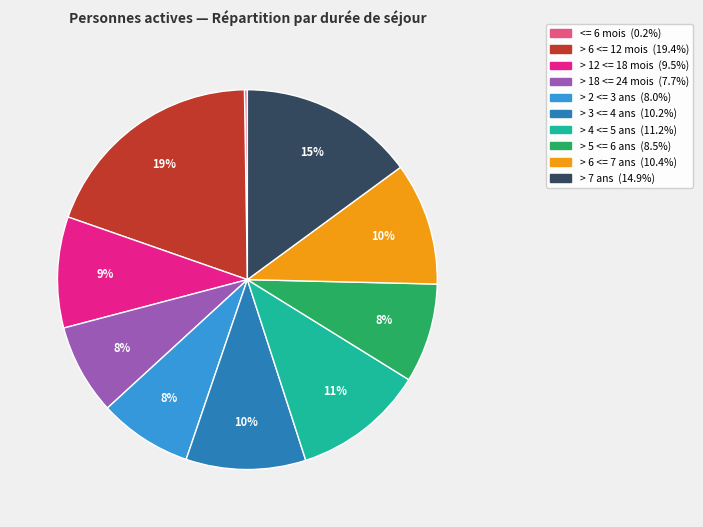

The > 2 <= 3 ans slice represents 1% of the pie. True or false?

False